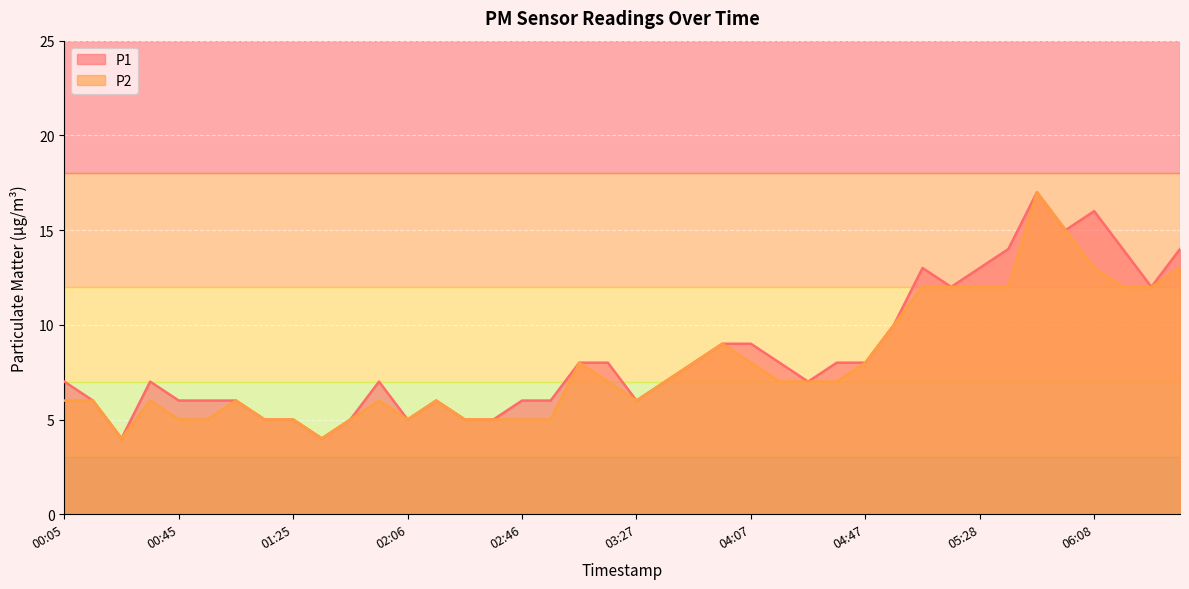

True or false: P1 has more than 2 interior local peaks.

True